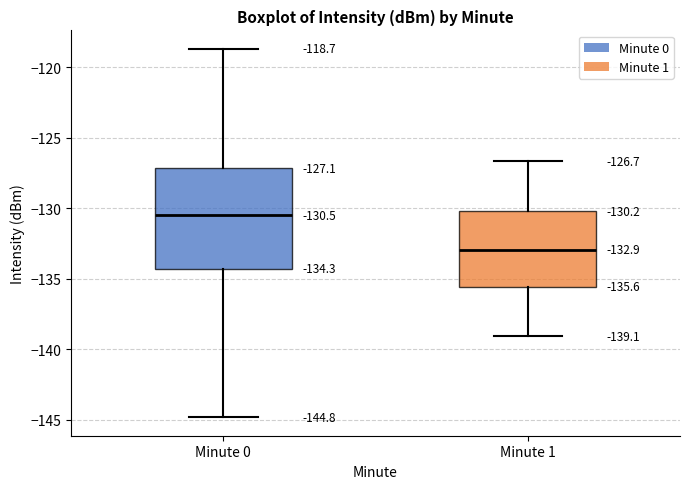

Which box has the highest median line?

Minute 0